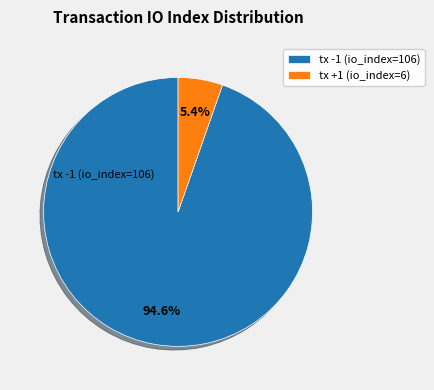

What is the largest slice in the pie chart?

tx -1 (io_index=106)